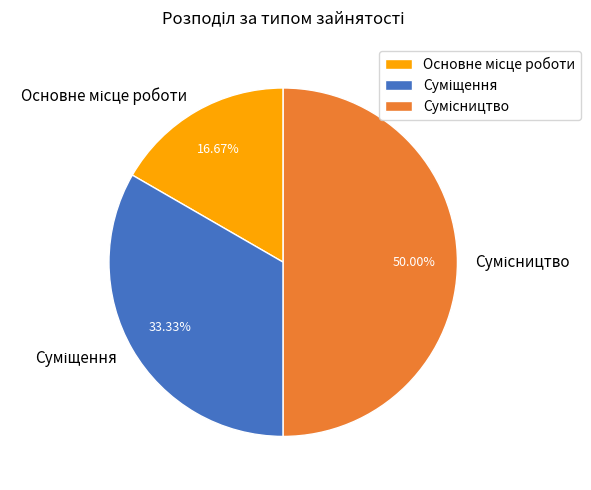

What percentage do Сумісництво and Основне місце роботи together represent?

66.7%